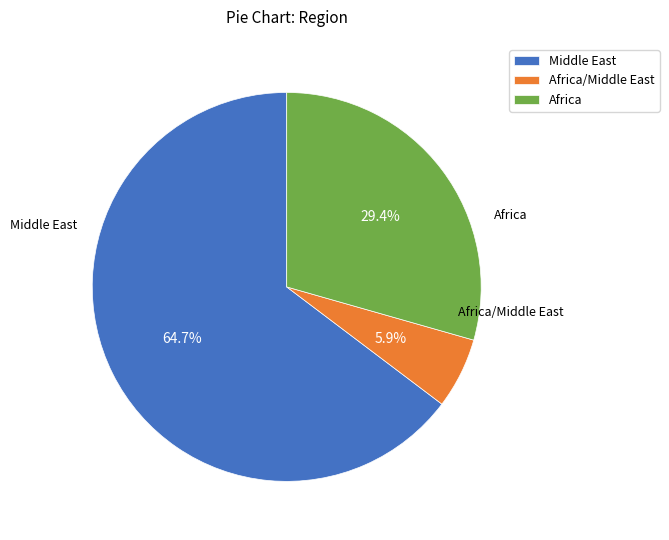

What percentage do Africa/Middle East and Middle East together represent?

70.6%